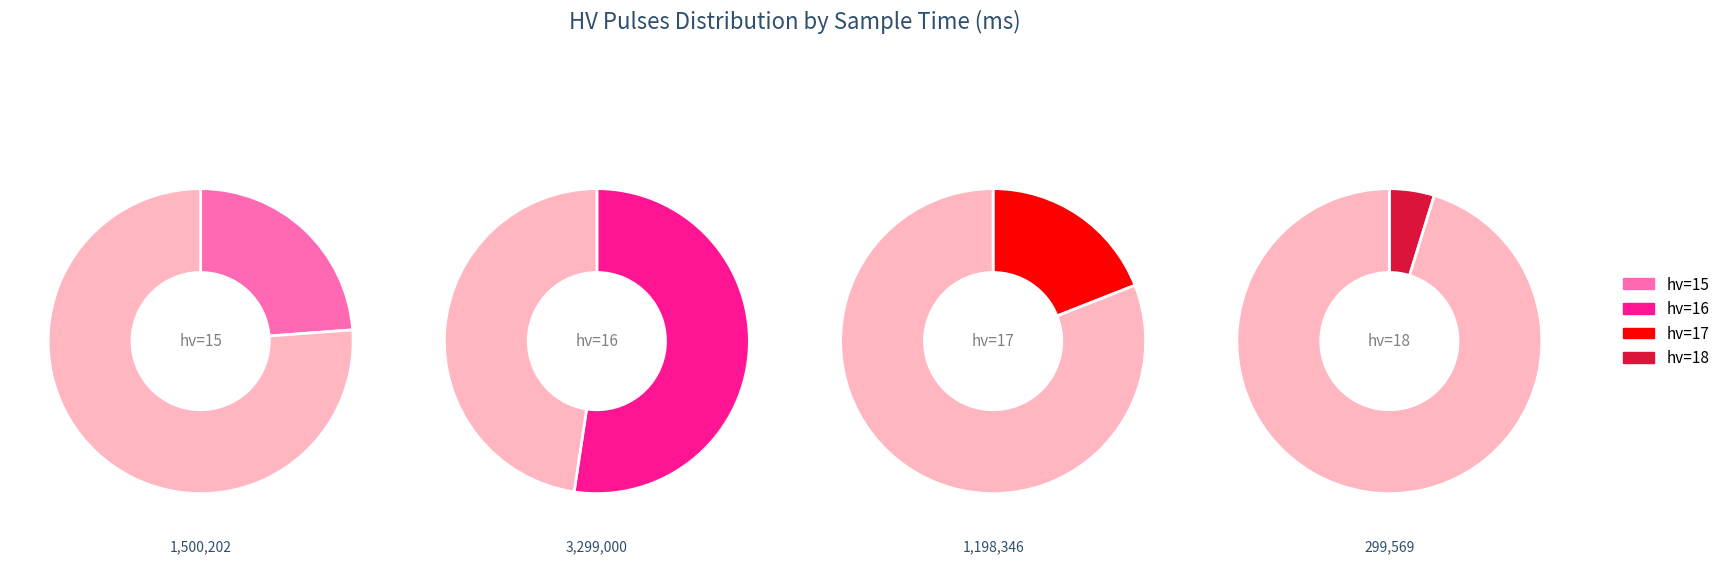

Count the number of slices in the pie.

4